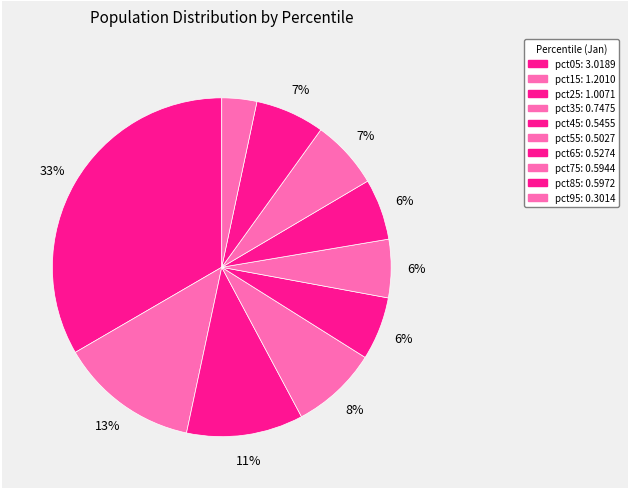

To the nearest percent, what is the difference between the largest and smallest slice percentages?

30%